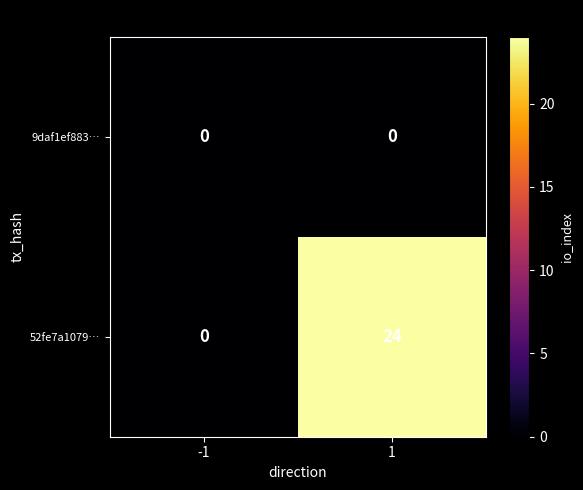

Which series has the largest total across all categories?

52fe7a1079…